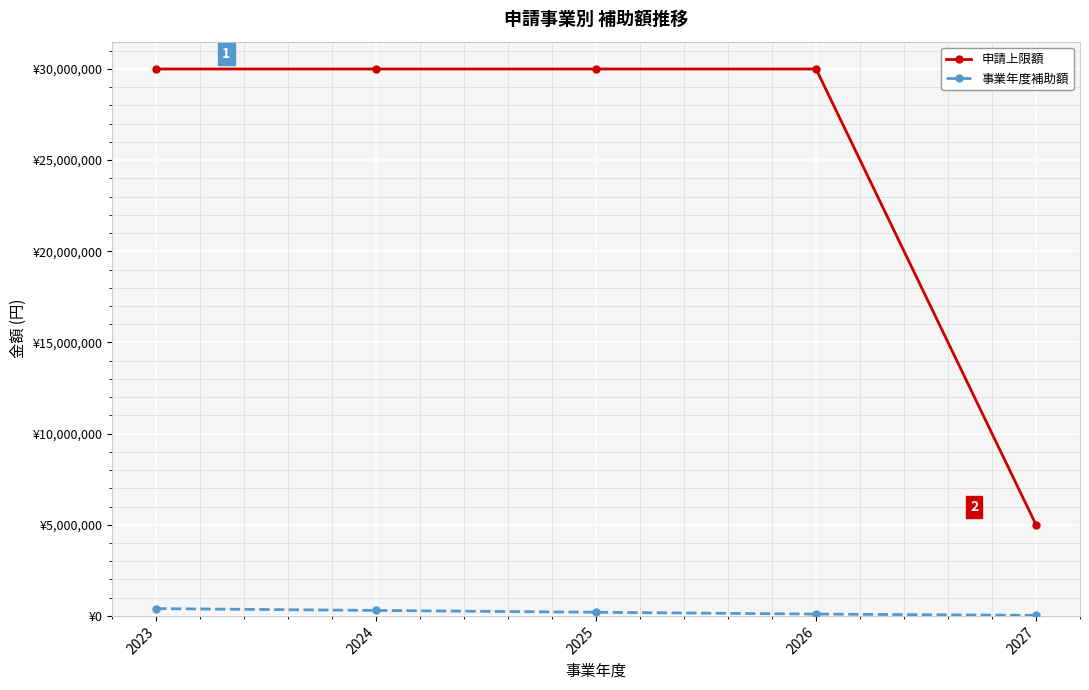

What is the sum of all 事業年度補助額 values?

1030000